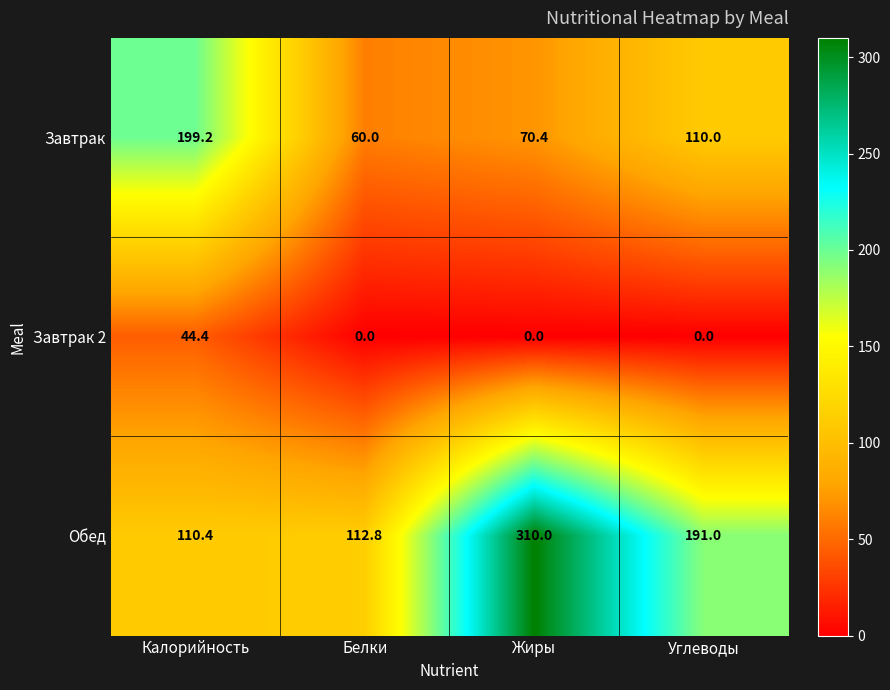

What is the difference between the maximum and minimum values in the Обед series?

199.6